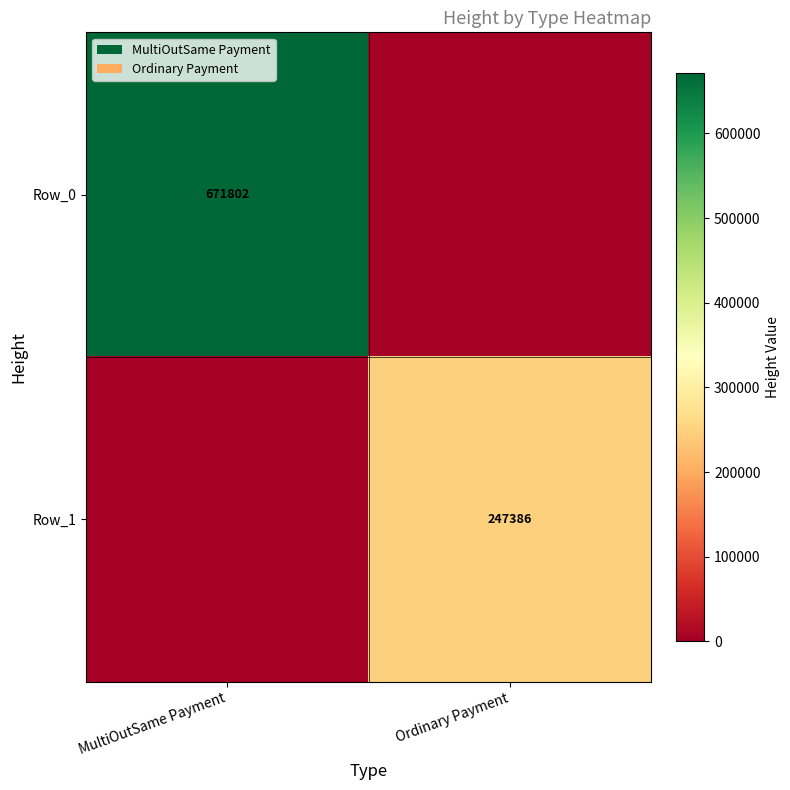

The Row_0 series shows 257616 at MultiOutSame Payment. True or false?

False